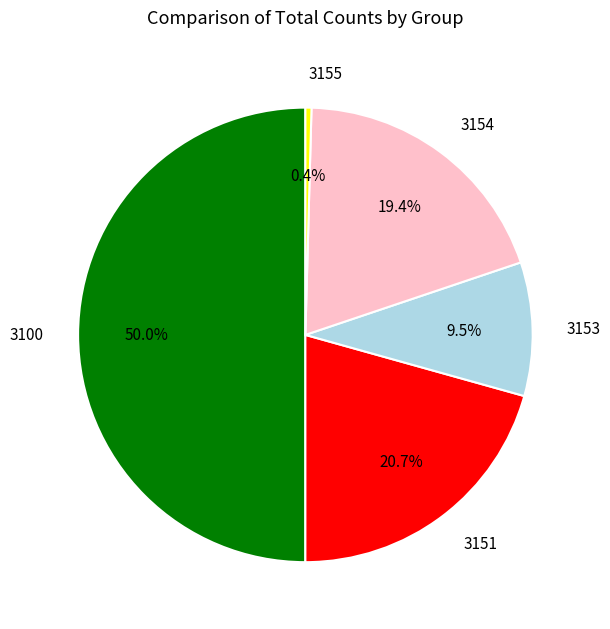

Is it true that 3153 is 1% of the pie?

False